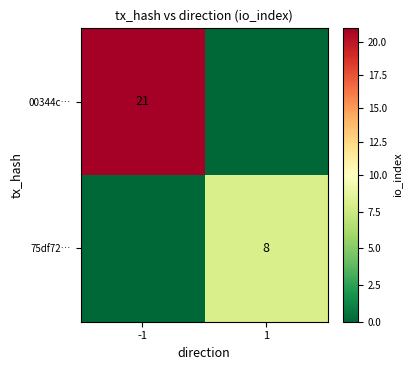

The value of 00344c… at -1 is 6. True or false?

False